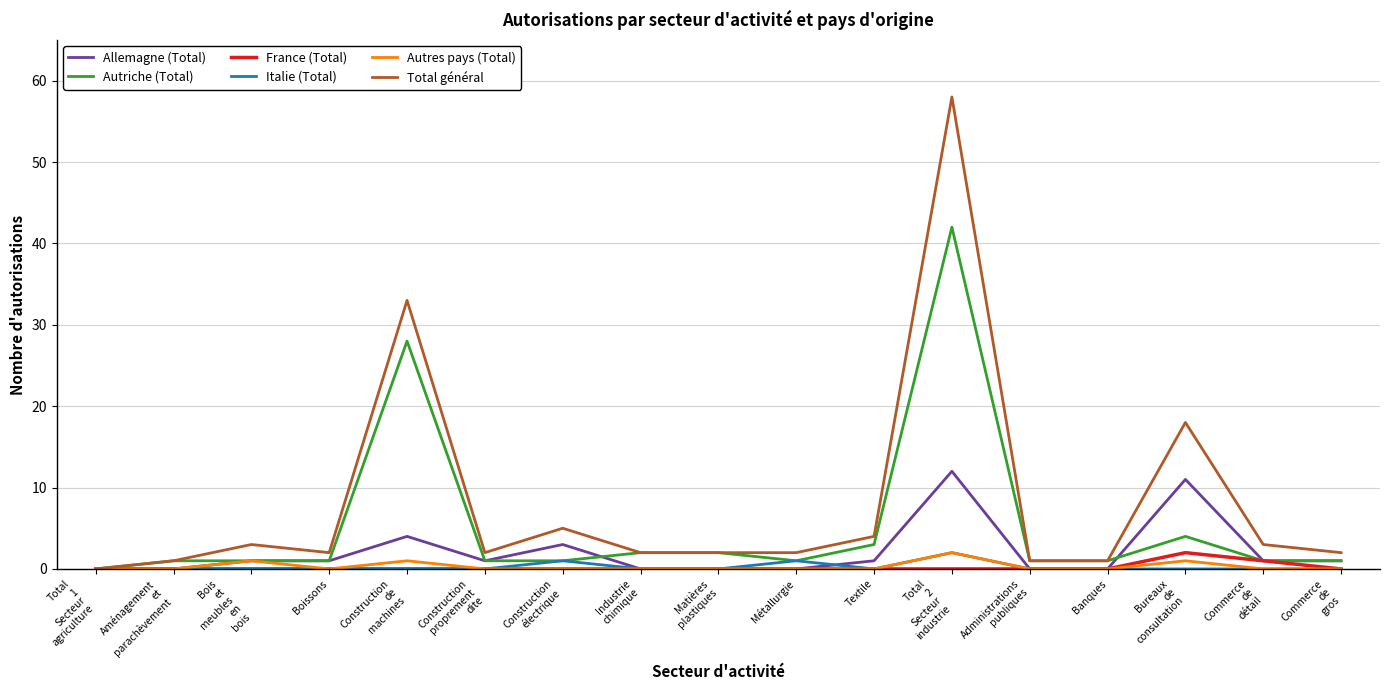

Which series has the largest range (max minus min)?

Total général